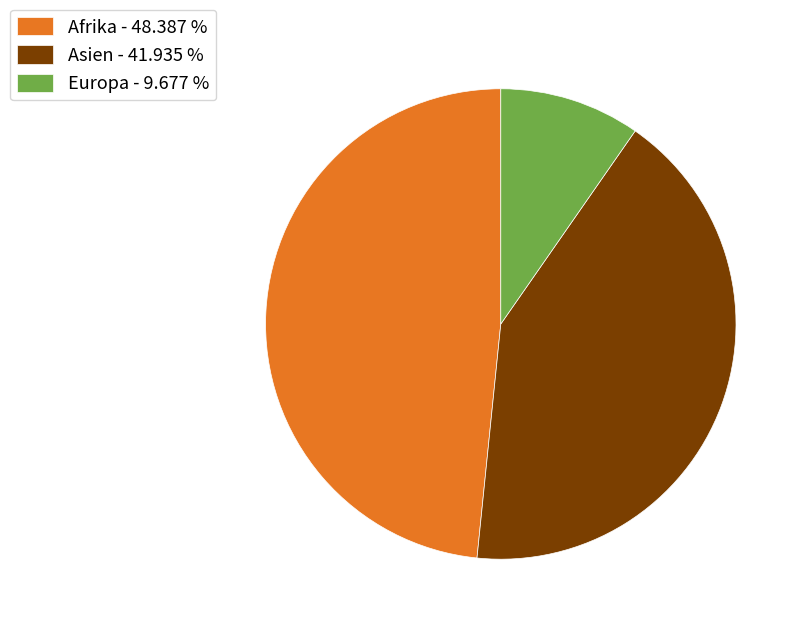

Rank the categories by value from lowest to highest.

Europa - 9.677 %, Asien - 41.935 %, Afrika - 48.387 %